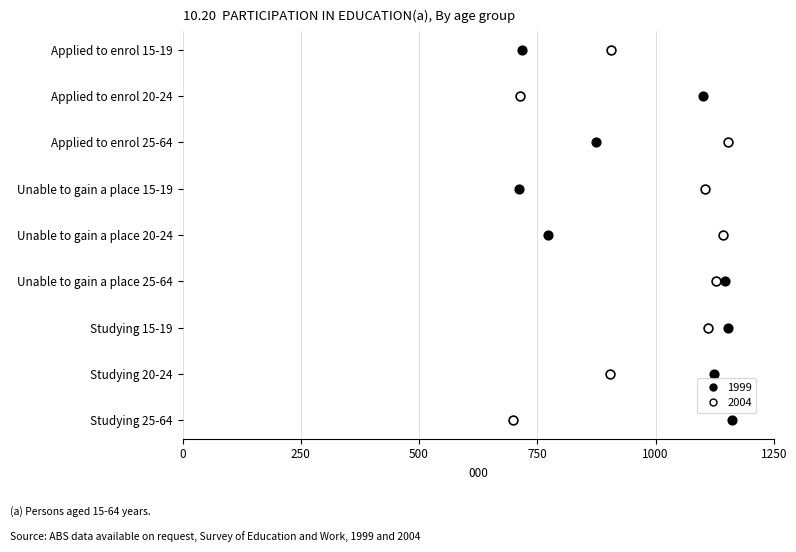

What are all the series names shown in the legend?

1999, 2004